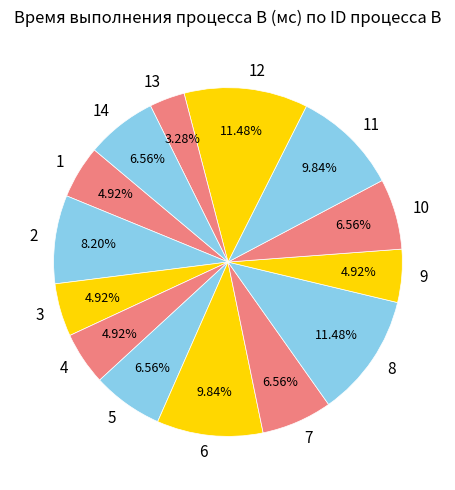

Do 2 and 12 together represent more than half of the pie?

No